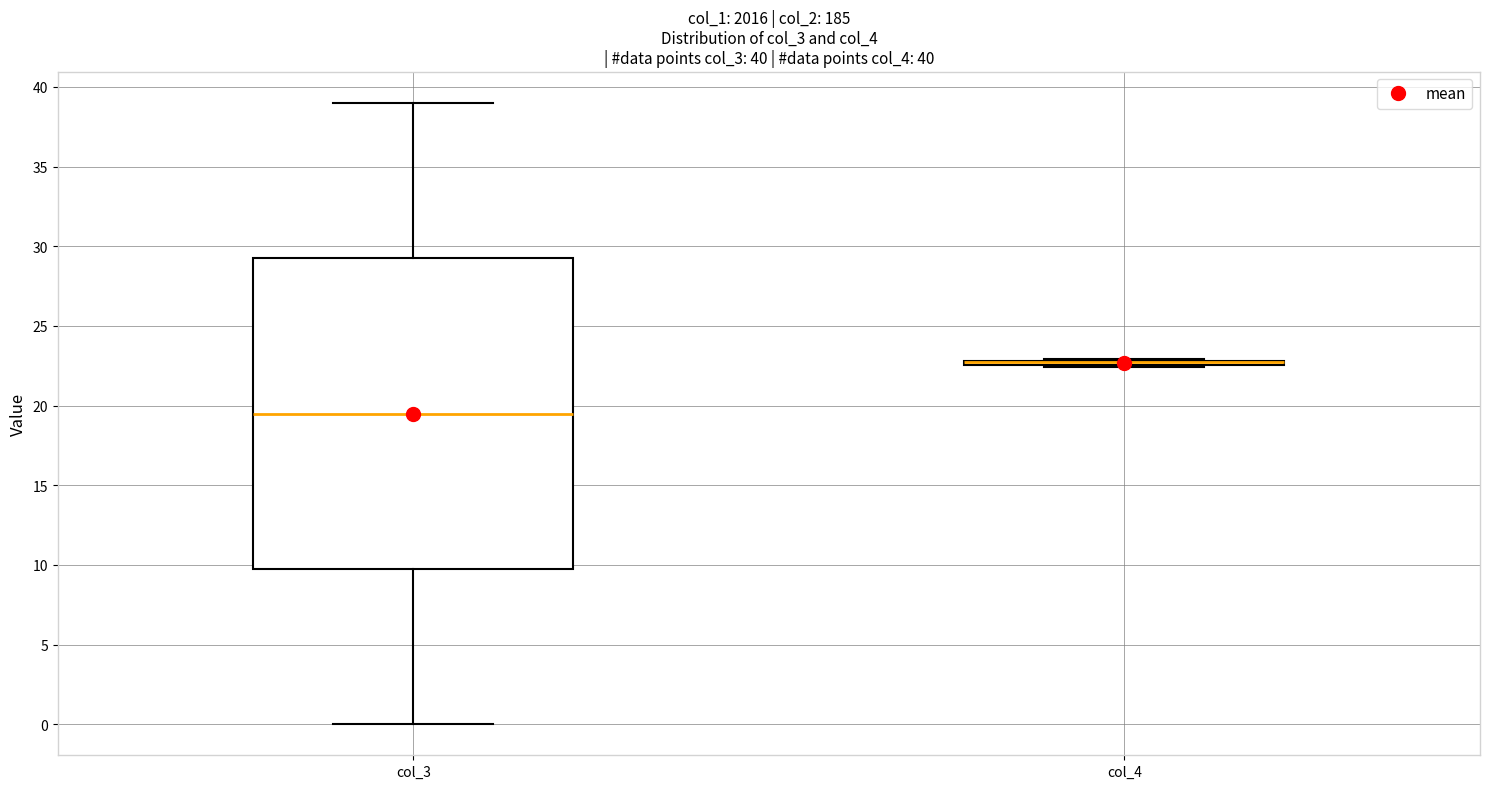

Which box is the tallest, from its lower edge to its upper edge?

col_3